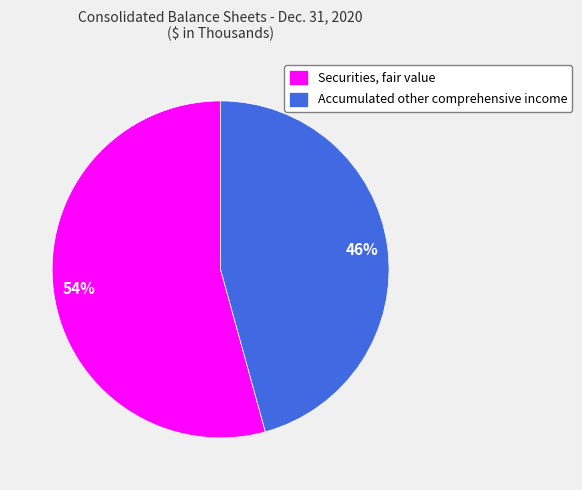

To the nearest percent, what percentage of the pie is Accumulated other comprehensive income?

46%